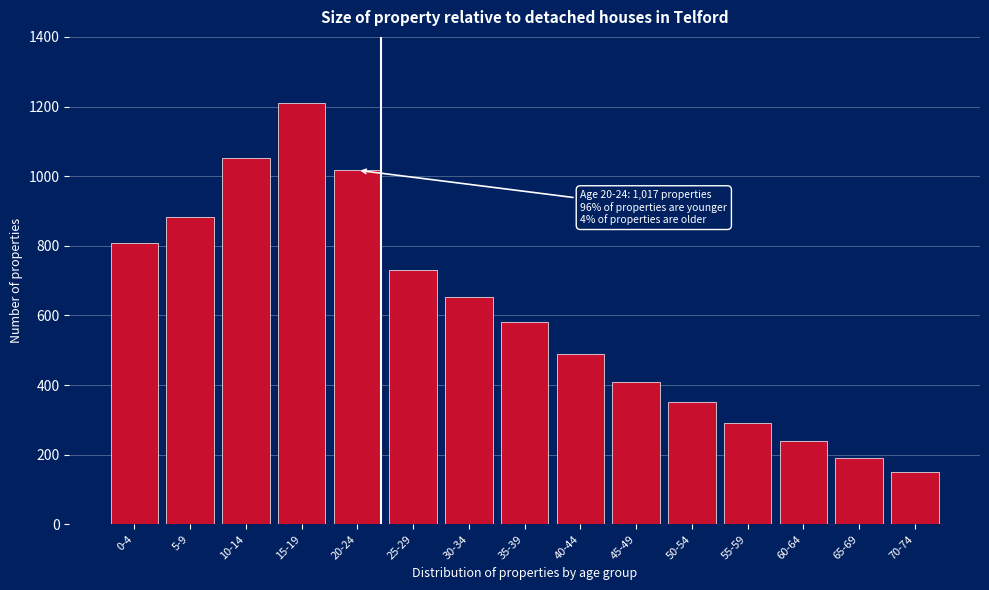

Reading right to left, extract all data points from this chart.

70-74=150	65-69=190	60-64=240	55-59=290	50-54=350	45-49=410	40-44=490	35-39=581	30-34=652	25-29=730	20-24=1017	15-19=1209	10-14=1052	5-9=884	0-4=809